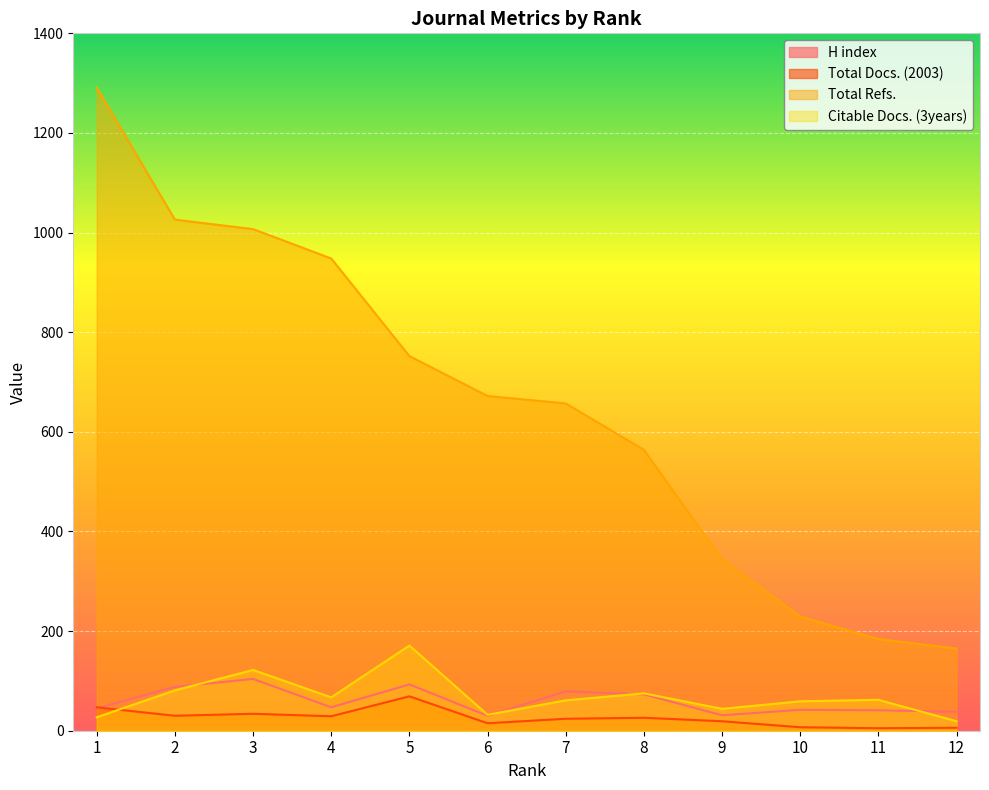

Reading left to right, list all the values displayed in this chart.

H index: 1=45	2=88	3=104	4=47	5=93	6=30	7=79	8=73	9=31	10=42	11=41	12=38
Total Docs. (2003): 1=47	2=30	3=34	4=29	5=69	6=15	7=24	8=26	9=19	10=7	11=5	12=6
Total Refs.: 1=1291	2=1026	3=1007	4=948	5=752	6=672	7=657	8=564	9=343	10=229	11=184	12=165
Citable Docs. (3years): 1=27	2=81	3=122	4=67	5=171	6=32	7=61	8=75	9=44	10=59	11=62	12=19